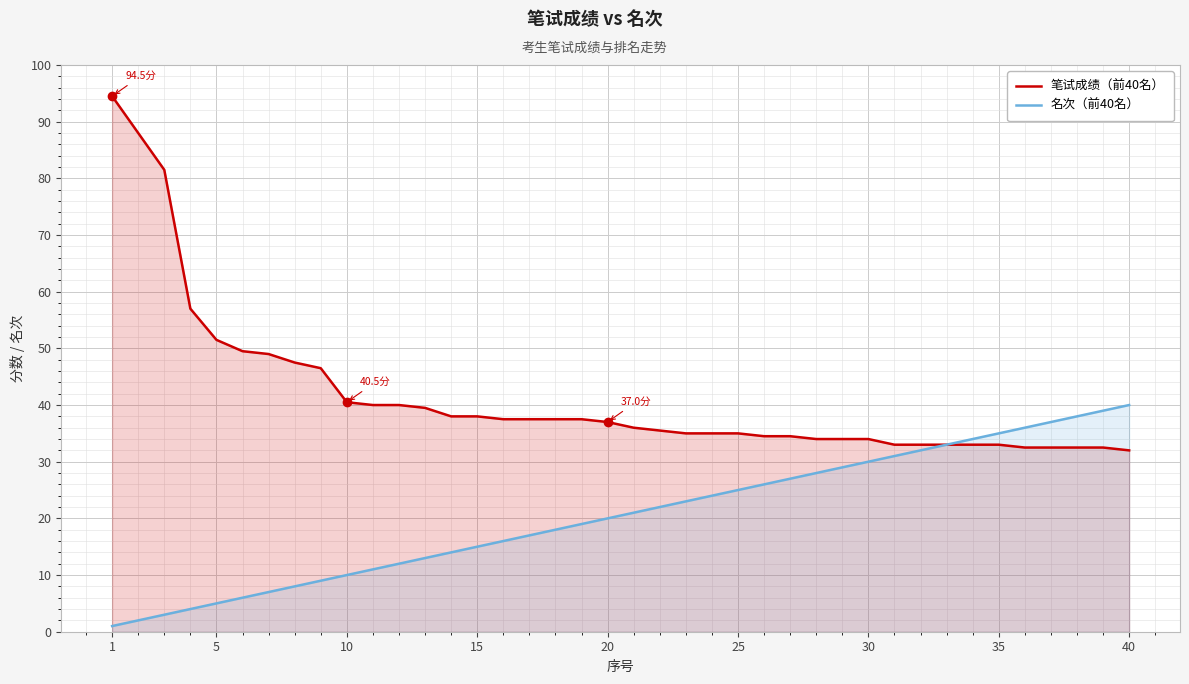

True or false: 名次（前40名） and 笔试成绩（前40名） intersect in this chart.

False